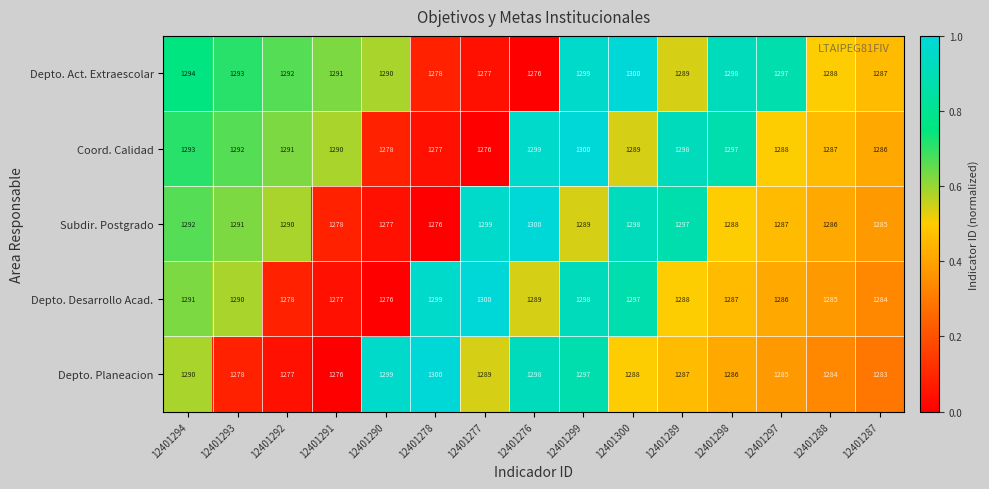

The Depto. Desarrollo Acad. series shows 1285 at 12401288. True or false?

True